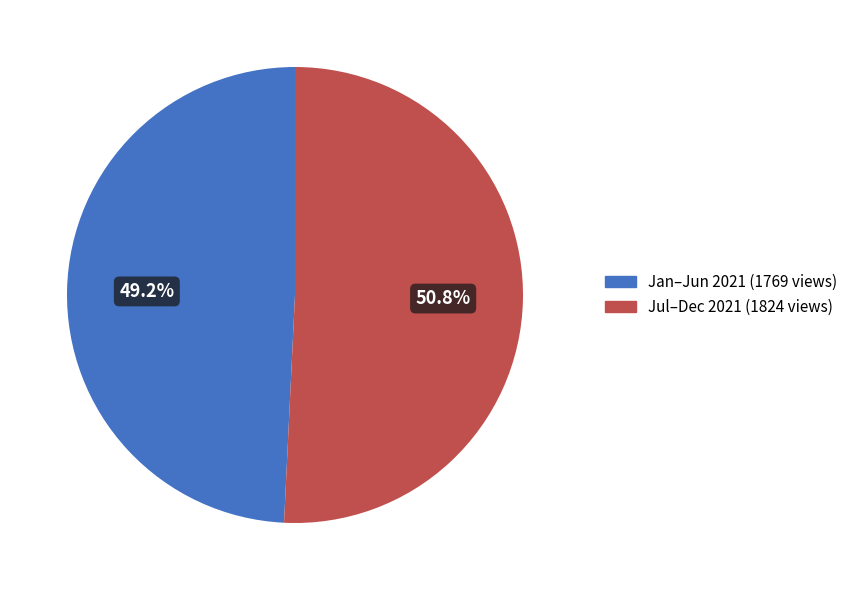

Does any single category account for the majority?

Yes